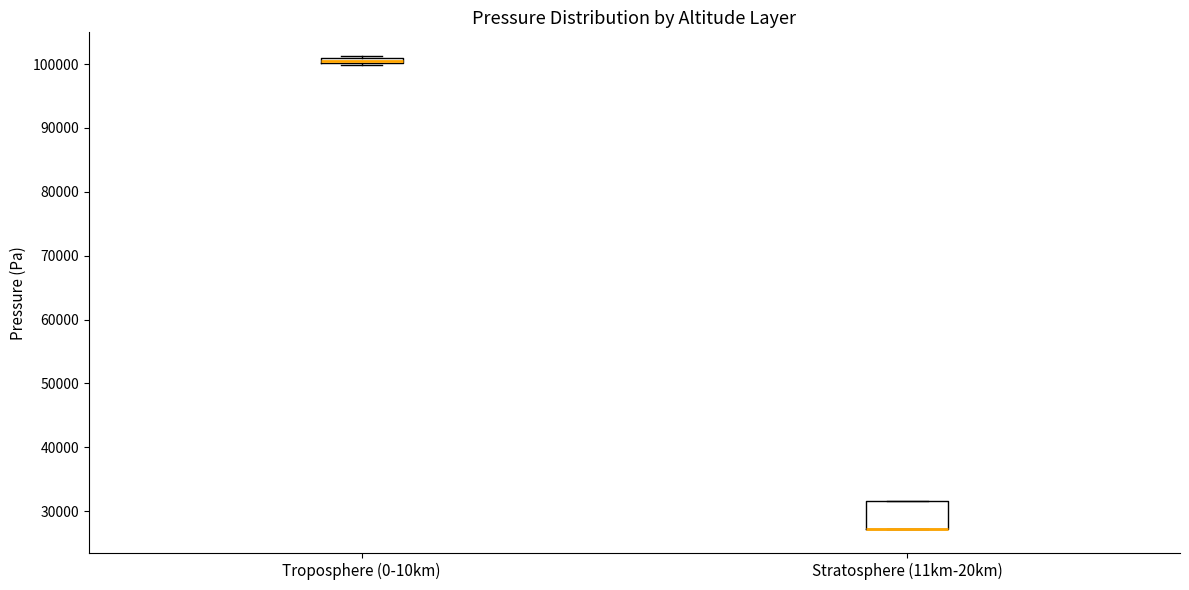

Which box is the tallest, from its lower edge to its upper edge?

Stratosphere (11km-20km)